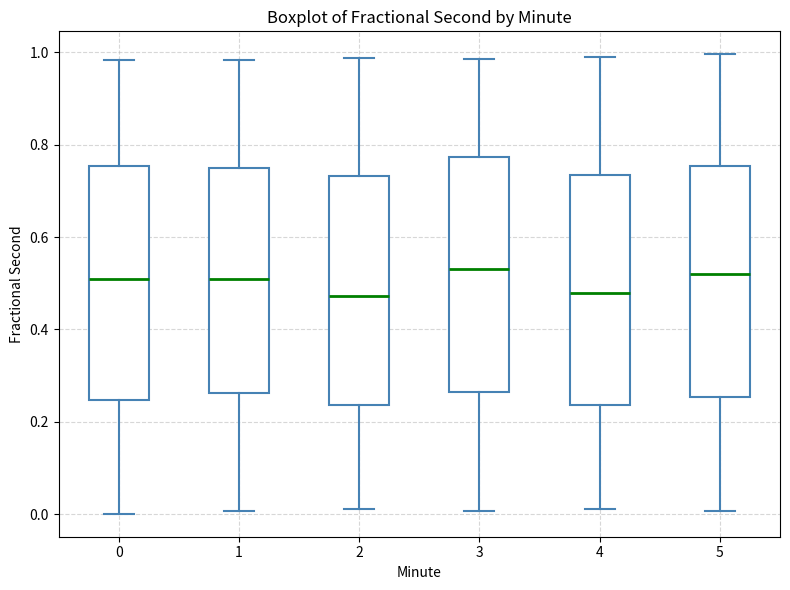

Reading left to right, transcribe this box plot: for each box, give where its median line is, the range the box spans, and where its two whiskers end, as read against the y-axis. The values are not printed on the chart, so give them approximately, as read against the axis.

0: median 0.52, box 0.24 to 0.76, whiskers 0.00 to 0.98
1: median 0.50, box 0.26 to 0.76, whiskers 0.00 to 0.98
2: median 0.48, box 0.24 to 0.74, whiskers 0.02 to 0.98
3: median 0.54, box 0.26 to 0.78, whiskers 0.00 to 0.98
4: median 0.48, box 0.24 to 0.74, whiskers 0.02 to 0.98
5: median 0.52, box 0.26 to 0.76, whiskers 0.00 to 1.00